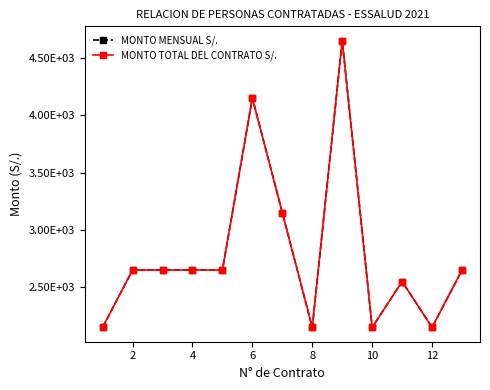

Is this an area chart (filled region under the line)?

No